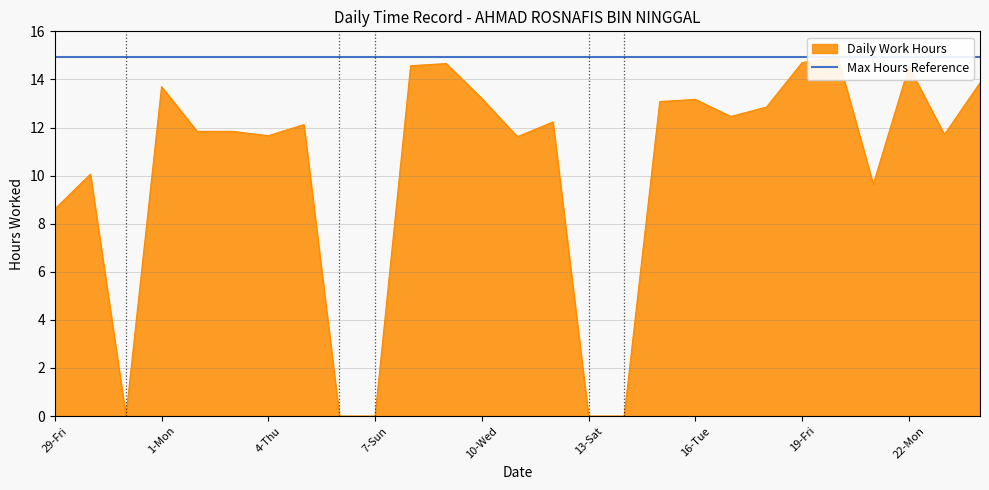

Reading left to right, what are all the values shown in this chart?

29-Fri=8.6	30-Sat=10.1	31-Sun=0.0	1-Mon=13.7	2-Tue=11.8	3-Wed=11.8	4-Thu=11.7	5-Fri=12.1	6-Sat=0.0	7-Sun=0.0	8-Mon=14.6	9-Tue=14.7	10-Wed=13.2	11-Thu=11.6	12-Fri=12.2	13-Sat=0.0	14-Sun=0.0	15-Mon=13.1	16-Tue=13.2	17-Wed=12.5	18-Thu=12.8	19-Fri=14.7	20-Sat=14.9	21-Sun=9.6	22-Mon=14.5	23-Tue=11.7	24-Wed=13.9